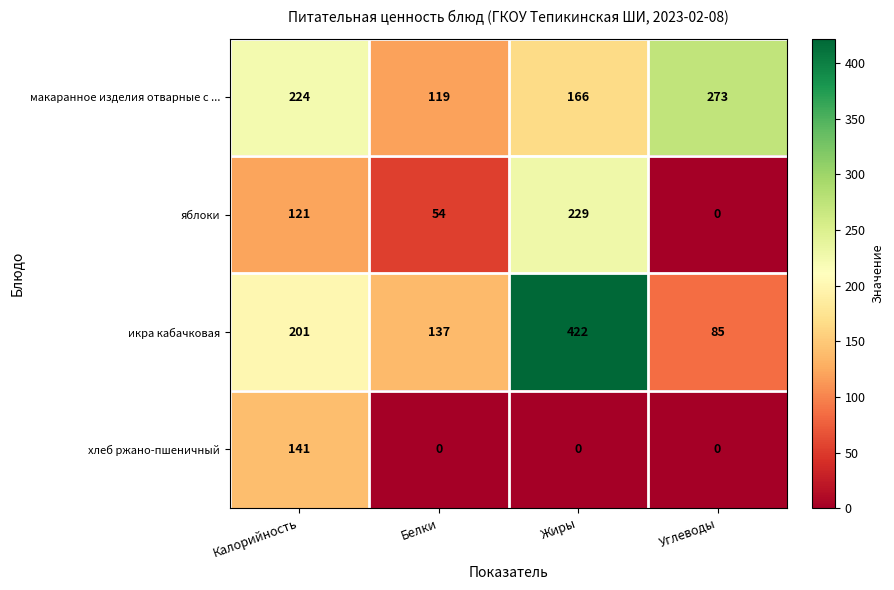

List the series in order of their peak value, highest first.

икра кабачковая, макаранное изделия отварные с ..., яблоки, хлеб ржано-пшеничный